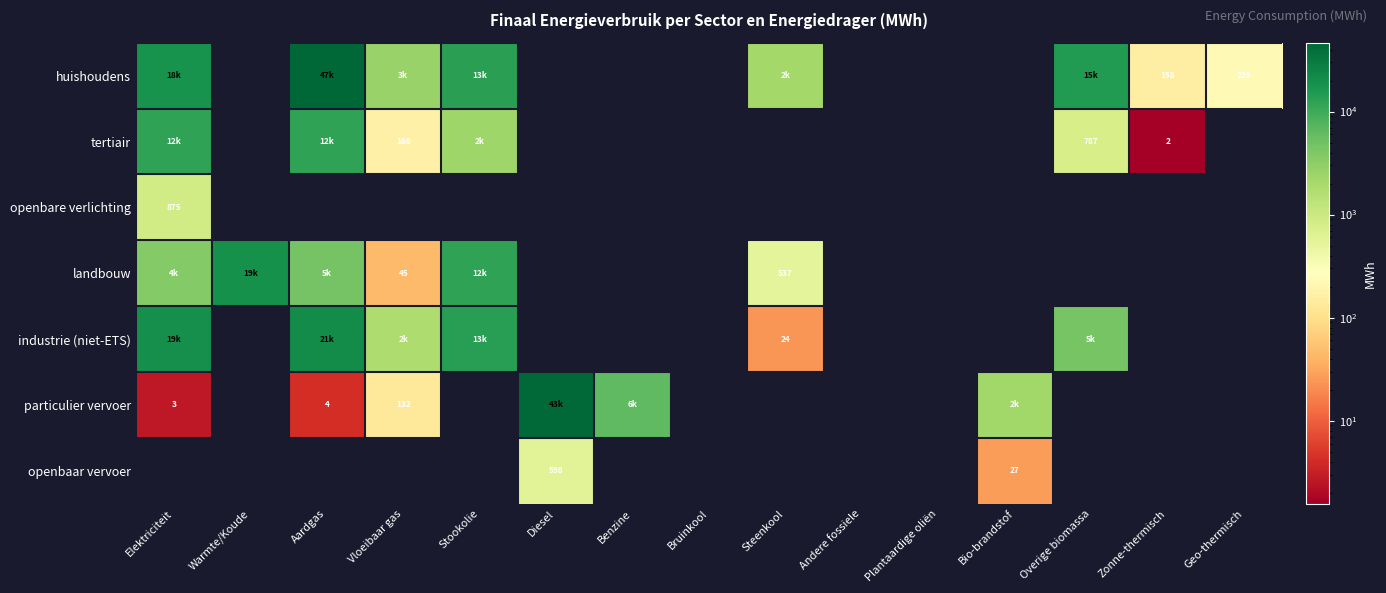

At how many categories does at least one series exceed 34415?

2